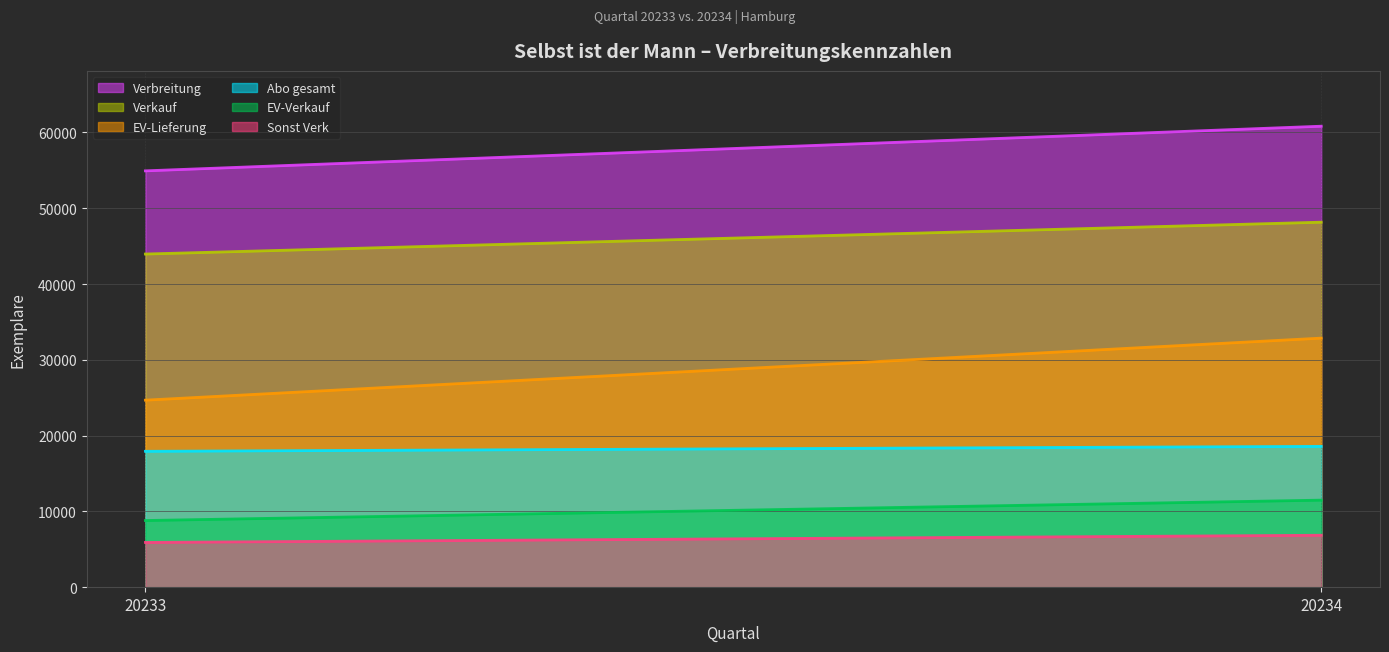

Reading right to left, extract all data points from this chart.

Verbreitung: 20234=60828	20233=54937
Verkauf: 20234=48163	20233=43960
Abo gesamt: 20234=18580	20233=17928
EV-Verkauf: 20234=11484	20233=8794
EV-Lieferung: 20234=32864	20233=24678
Sonst Verk: 20234=6851	20233=5902